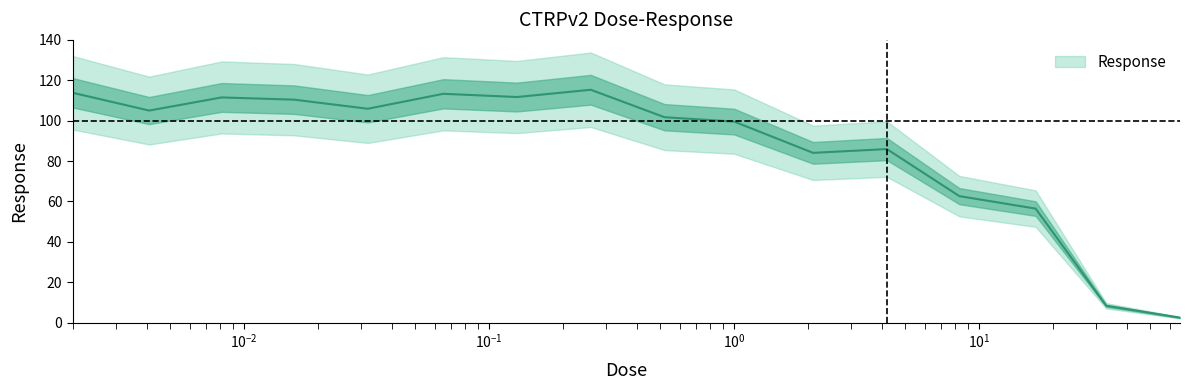

How many values are below 105?

8